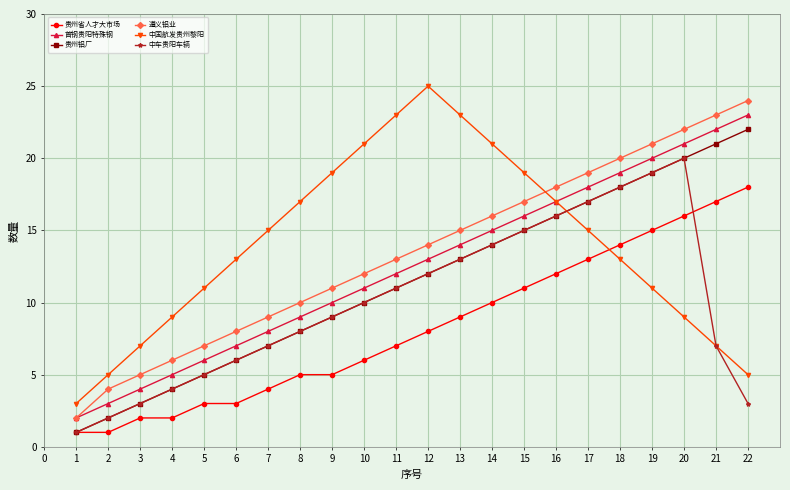

What is the value of the 中国航发贵州黎阳 point at the 10th from the left?

21